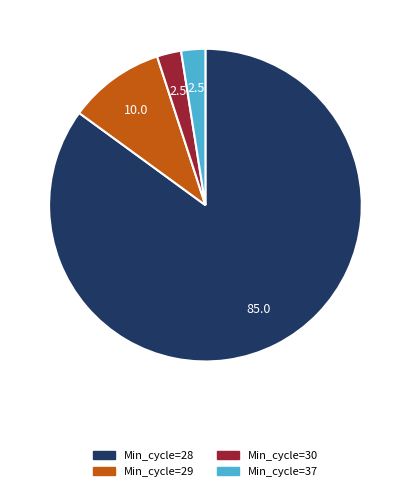

Does any single category account for the majority?

Yes